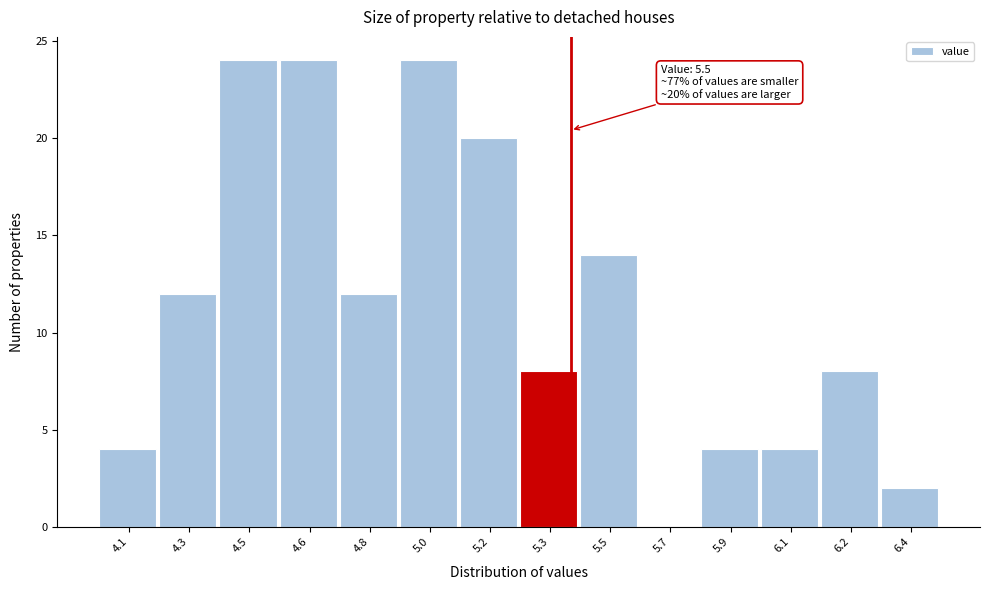

Reading right to left, list all the values displayed in this chart.

6.4=2	6.2=8	6.1=4	5.9=4	5.7=0	5.5=14	5.3=8	5.2=20	5.0=24	4.8=12	4.6=24	4.5=24	4.3=12	4.1=4